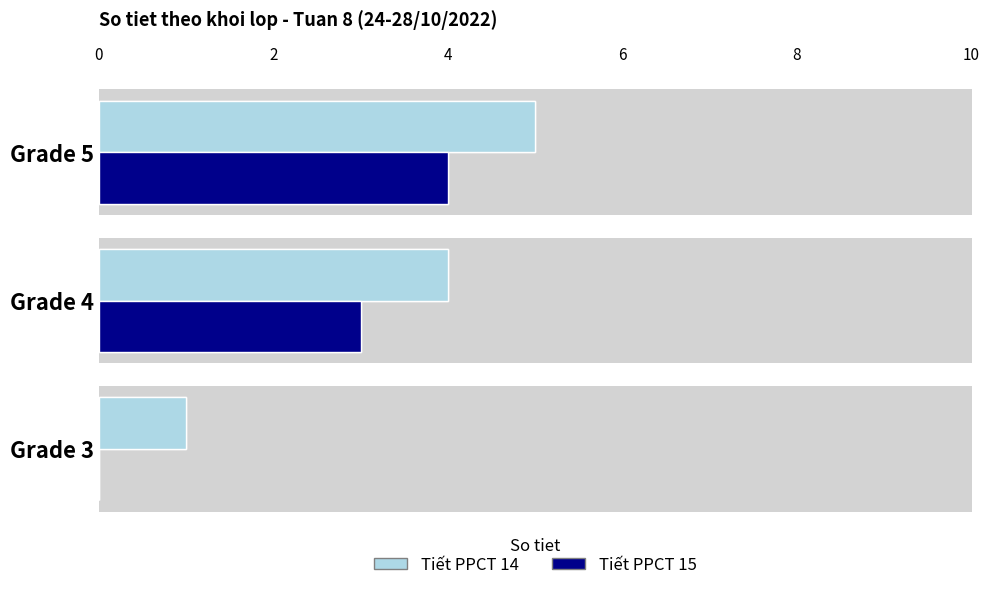

How many data points does each series have?

3